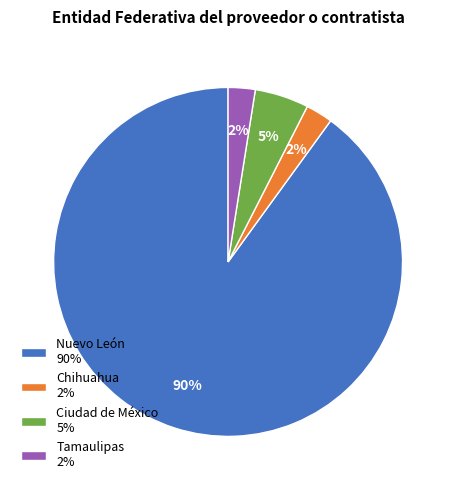

Is there a majority slice in this chart?

Yes